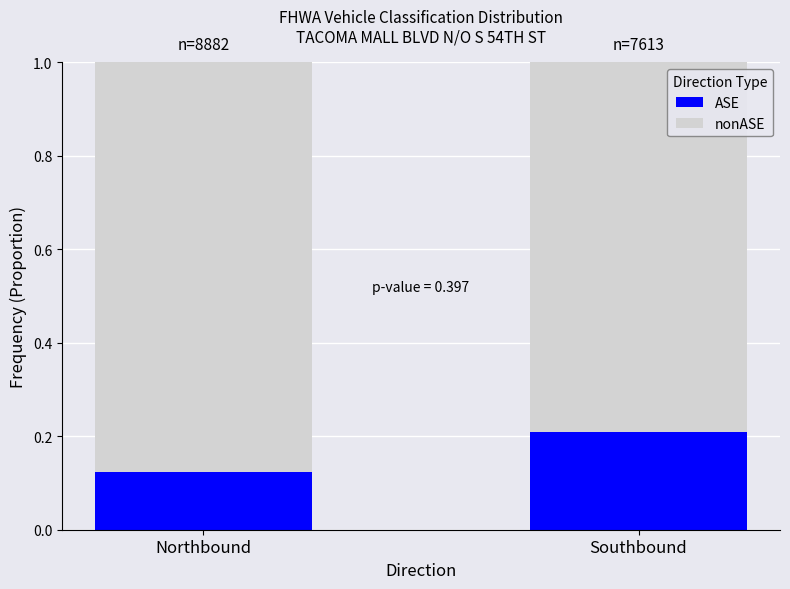

What is the sum of all ASE values?

0.3